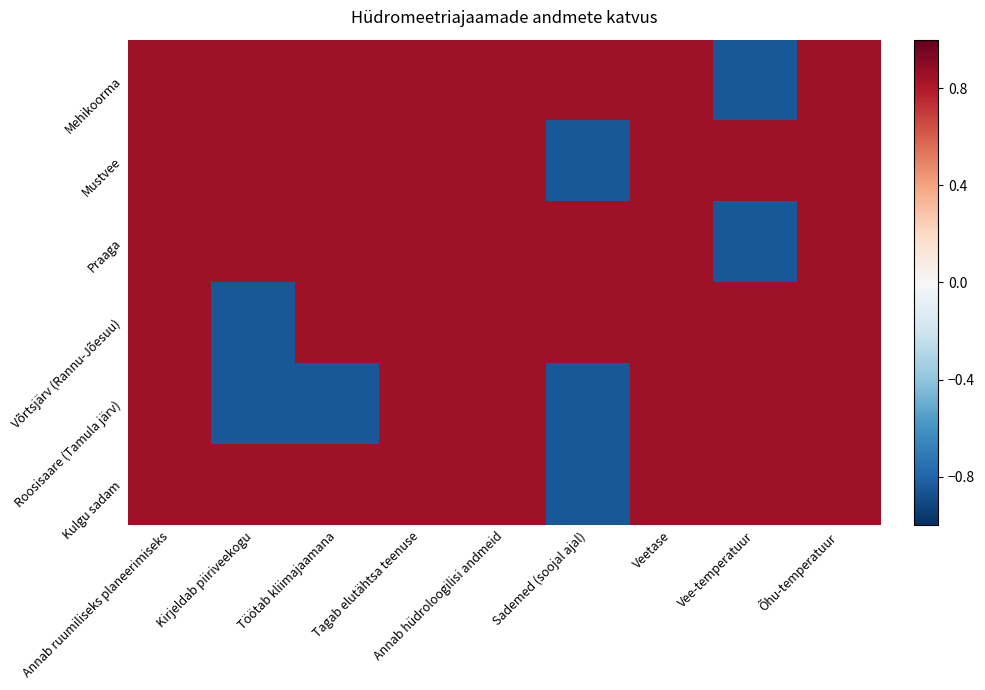

At which category is the sum across all series the highest?

Annab ruumiliseks planeerimiseks